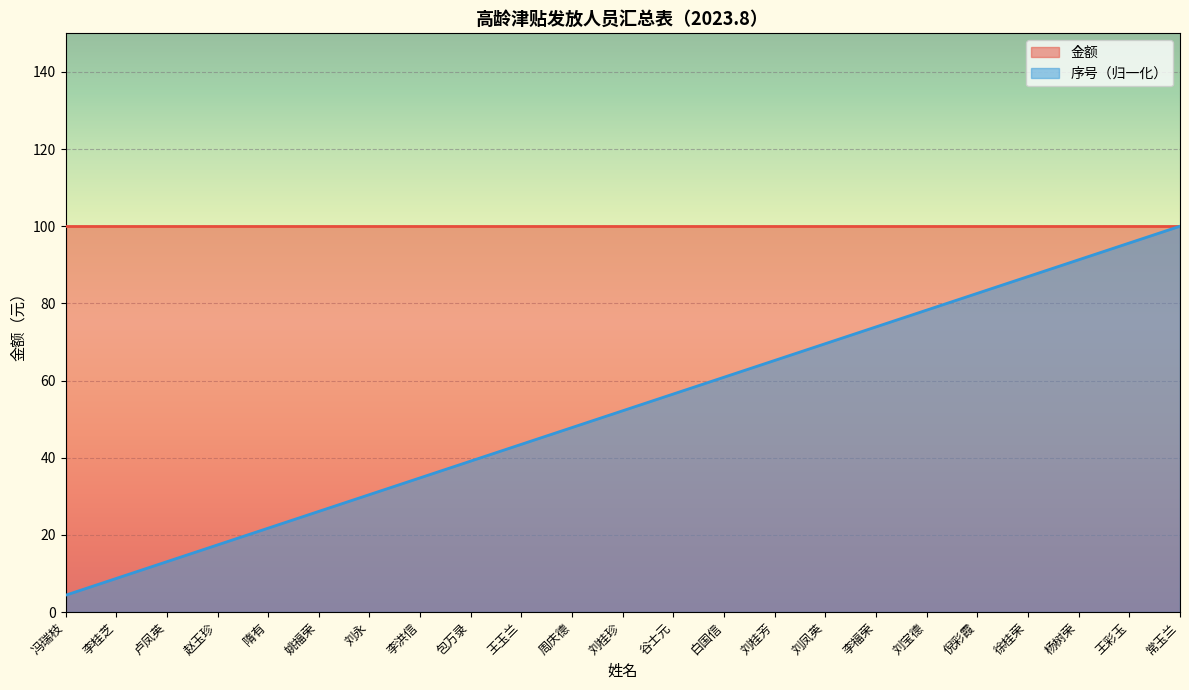

What is the sum of all values?

1200.0